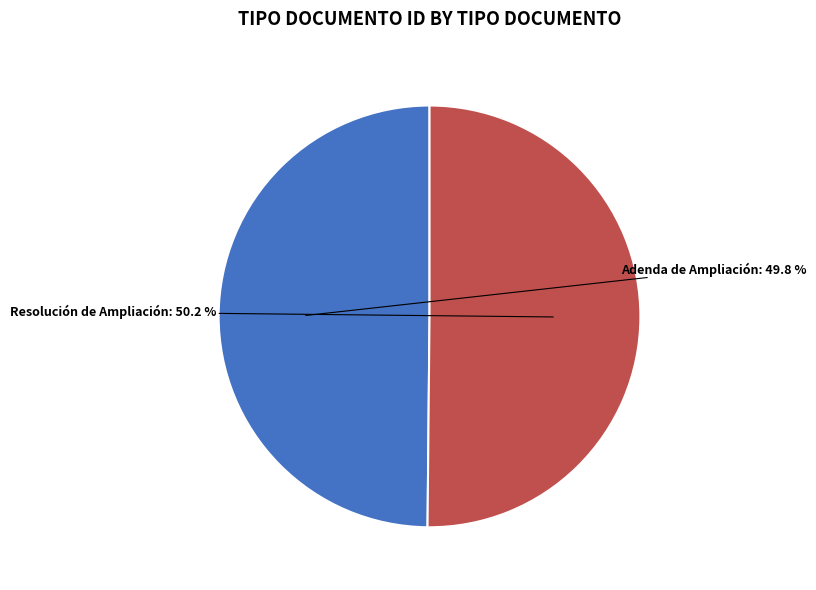

Does any single category account for the majority?

Yes